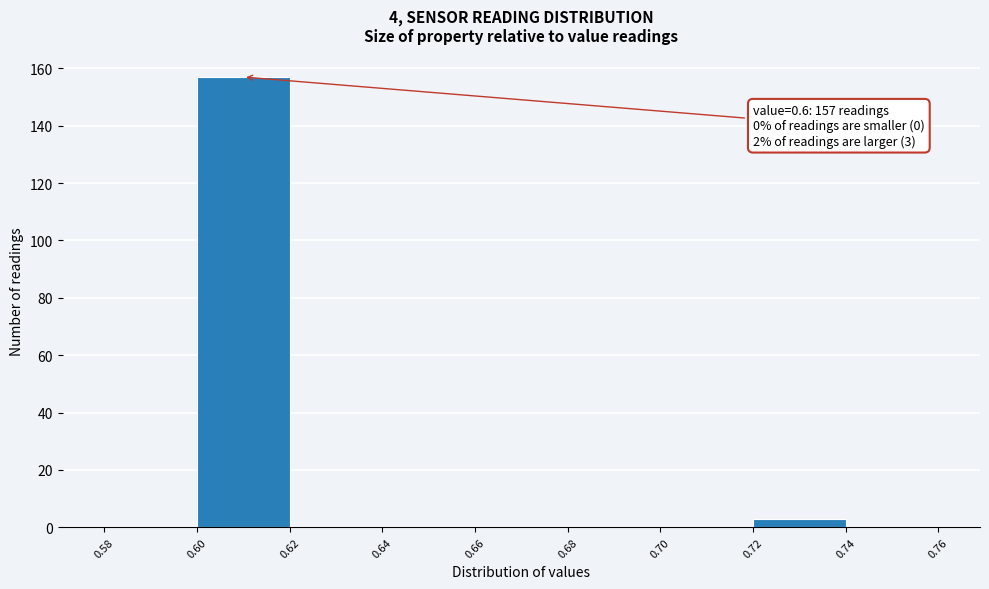

Over which range of the x-axis is the bar tallest?

0.60 to 0.62